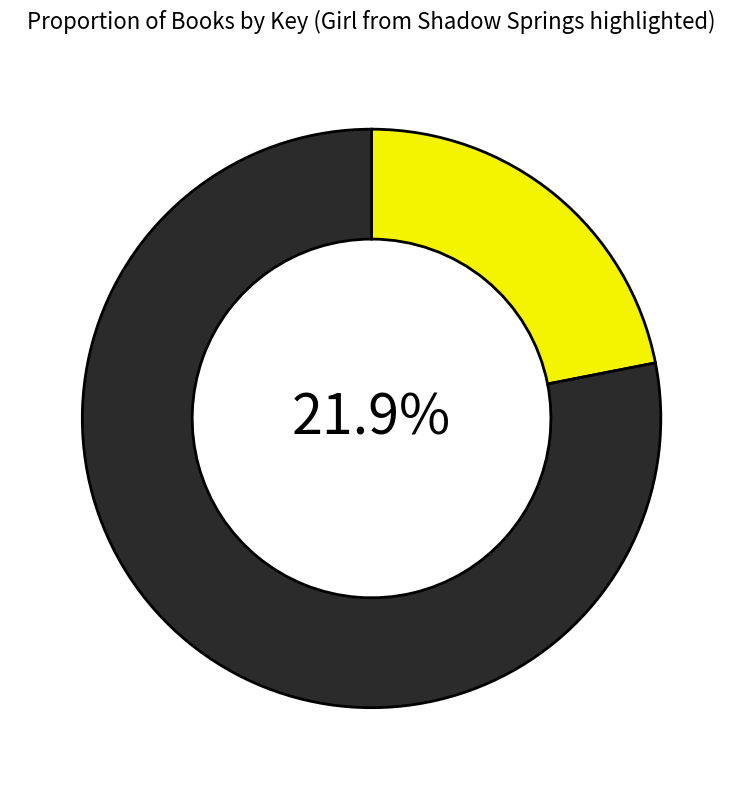

What is the largest slice in the pie chart?

Storm